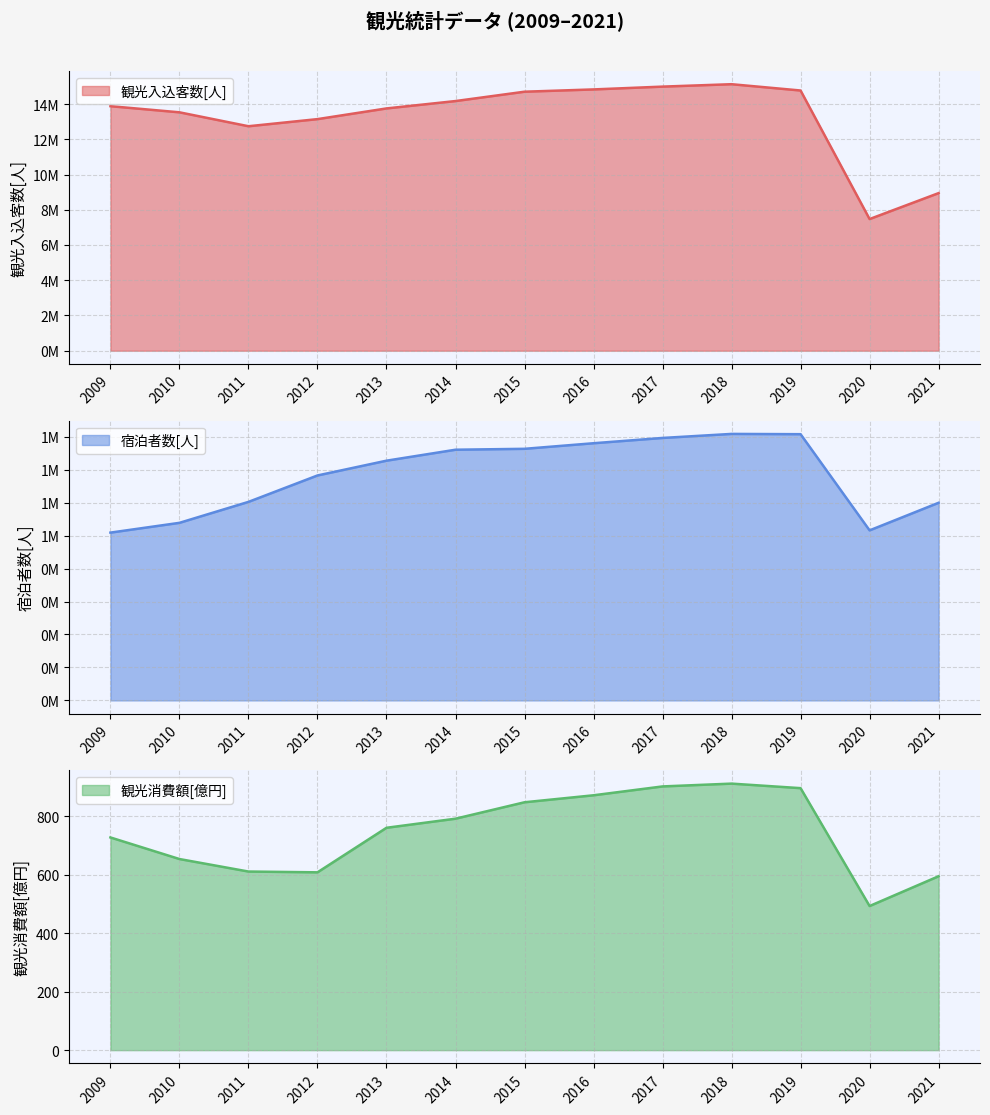

What is the difference between the second highest and second lowest values in the 観光消費額[億円] series?

307.3